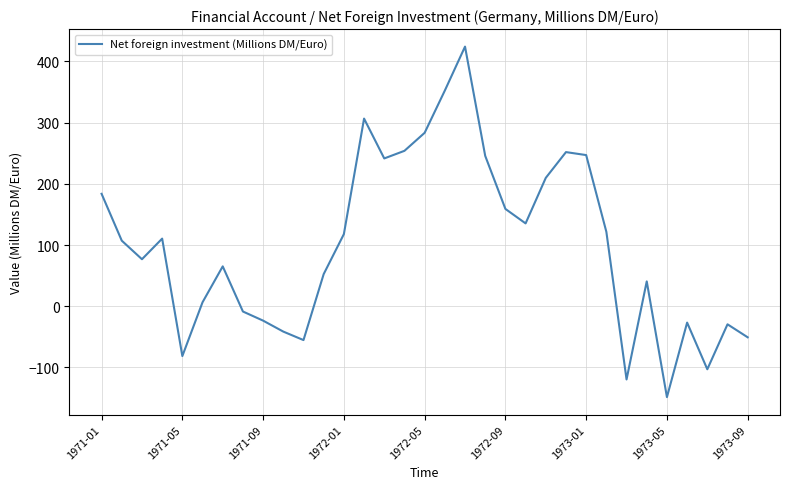

How many values are below zero?

11